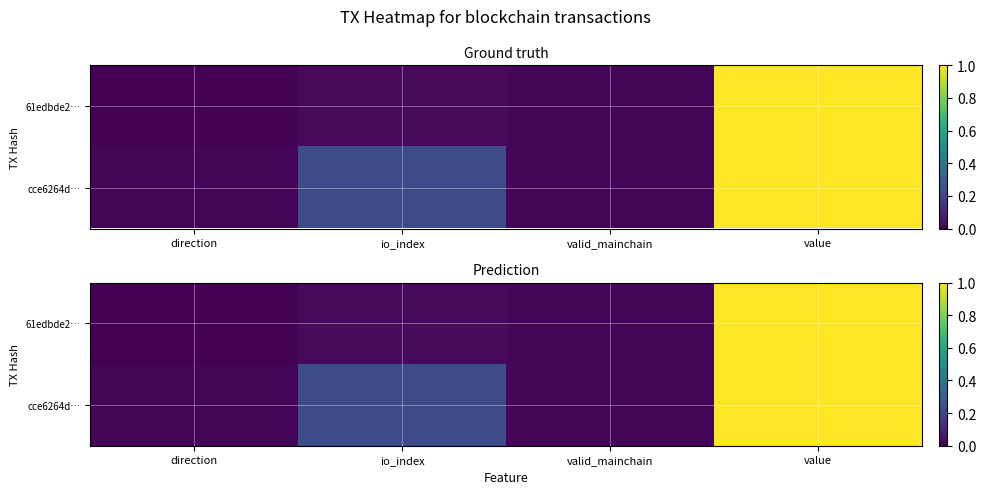

Is it true that cce6264d… equals 0.0 at direction?

True